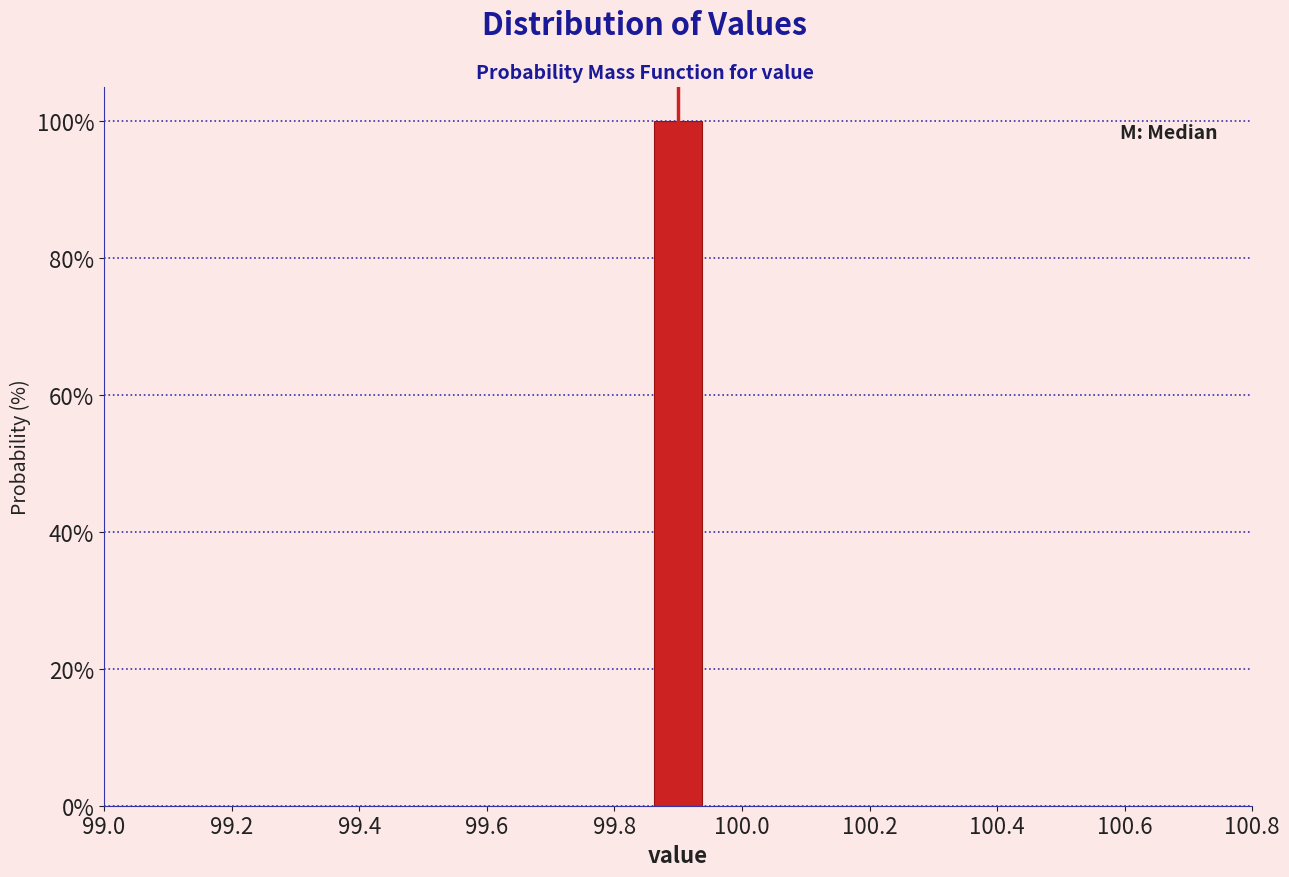

Reading left to right, list every bar in this chart as the range it spans on the x-axis followed by its height. Neither the bar edges nor the heights are printed on the chart, so give them approximately, as read against the axes.

99.00 to 99.10: 0
99.10 to 99.18: 0
99.18 to 99.28: 0
99.28 to 99.38: 0
99.38 to 99.48: 0
99.48 to 99.56: 0
99.56 to 99.66: 0
99.66 to 99.76: 0
99.76 to 99.86: 0
99.86 to 99.94: 100
99.94 to 100.04: 0
100.04 to 100.14: 0
100.14 to 100.24: 0
100.24 to 100.32: 0
100.32 to 100.42: 0
100.42 to 100.52: 0
100.52 to 100.62: 0
100.62 to 100.70: 0
100.70 to 100.80: 0